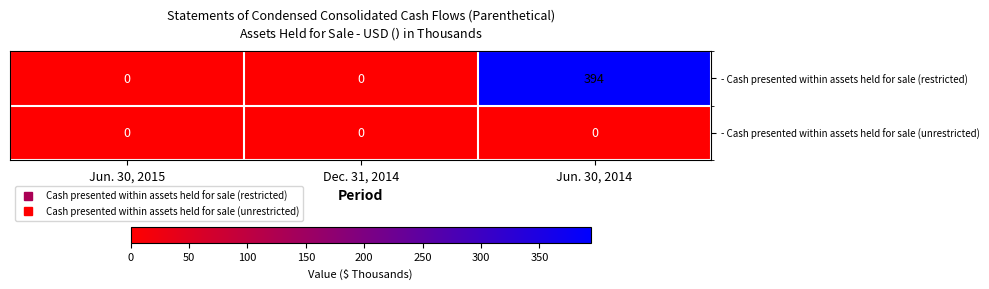

Is it true that - Cash presented within assets held for sale (restricted) equals 272 at Jun. 30, 2014?

False